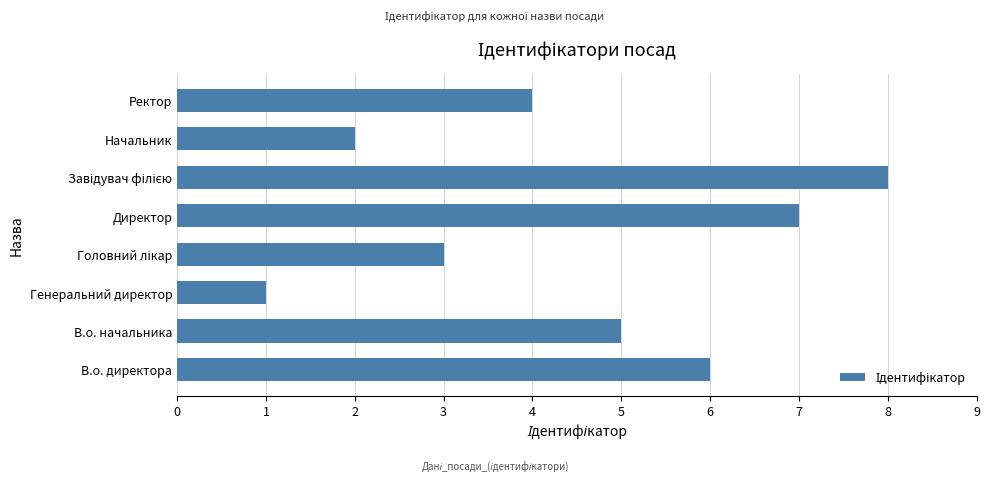

Reading top to bottom, extract all data points from this chart.

4	2	8	7	3	1	5	6